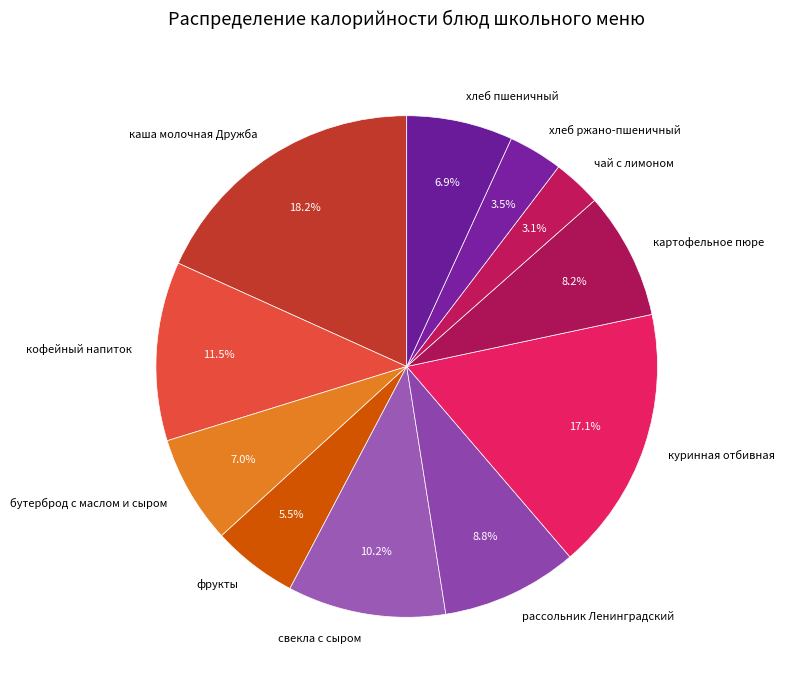

To the nearest percent, what is the average slice percentage?

9%